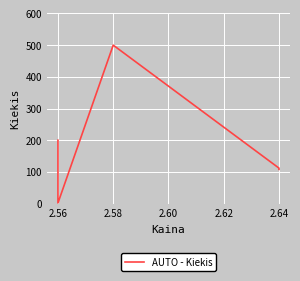

How many lines are shown in the chart?

1